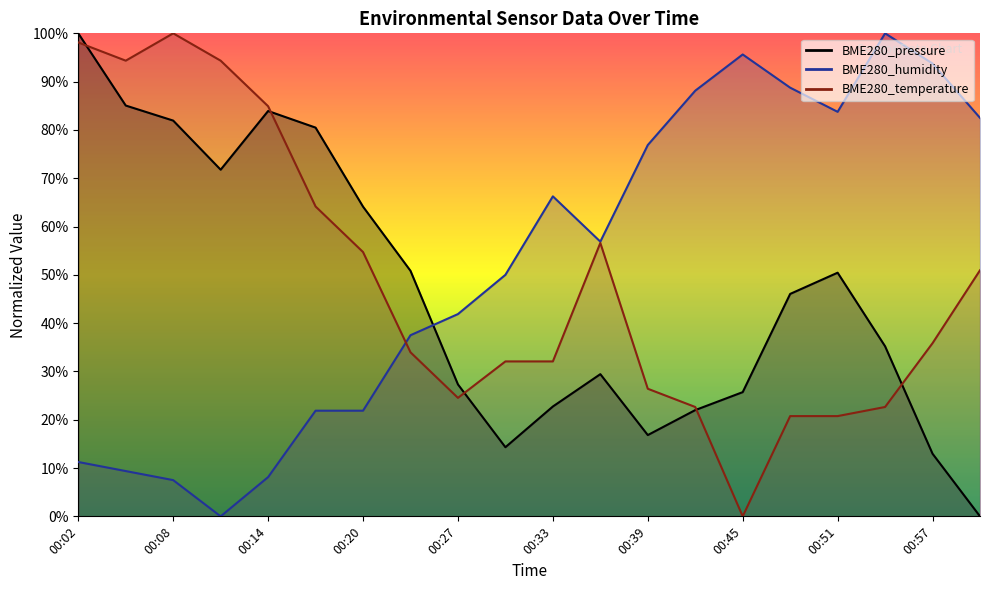

How many data points in BME280_pressure are above 46?

10